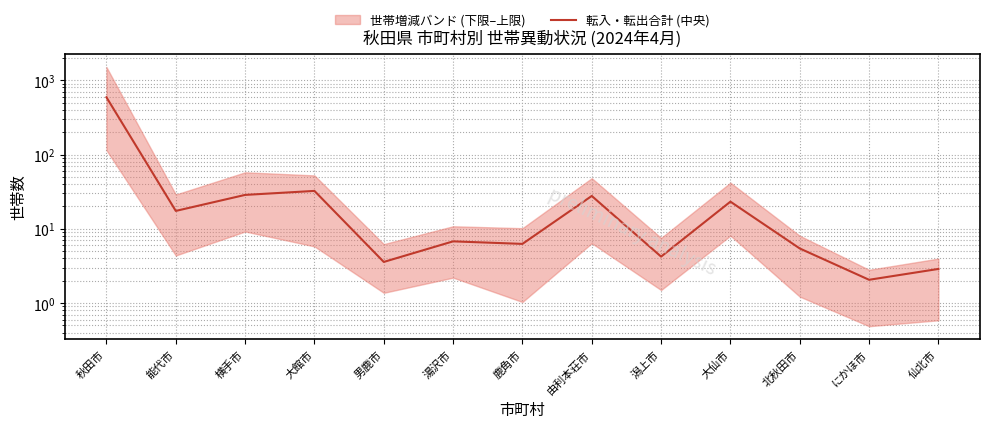

What is the maximum value shown in the chart?

590.2